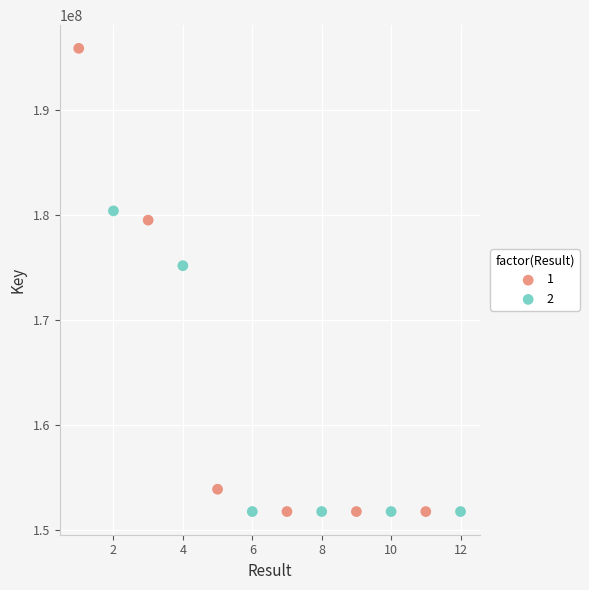

Which series reaches the maximum Y coordinate?

1